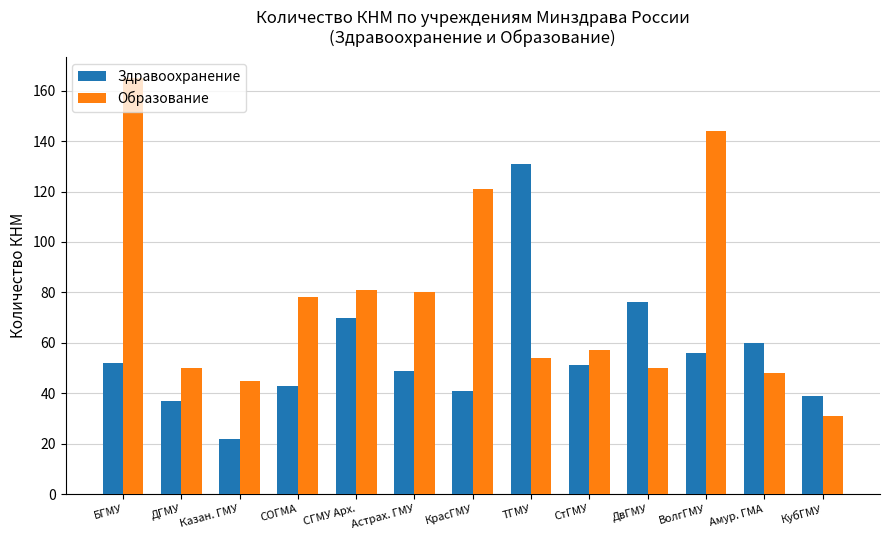

Reading right to left, transcribe all the data shown in this chart.

Здравоохранение: 39	60	56	76	51	131	41	49	70	43	22	37	52
Образование: 31	48	144	50	57	54	121	80	81	78	45	50	165